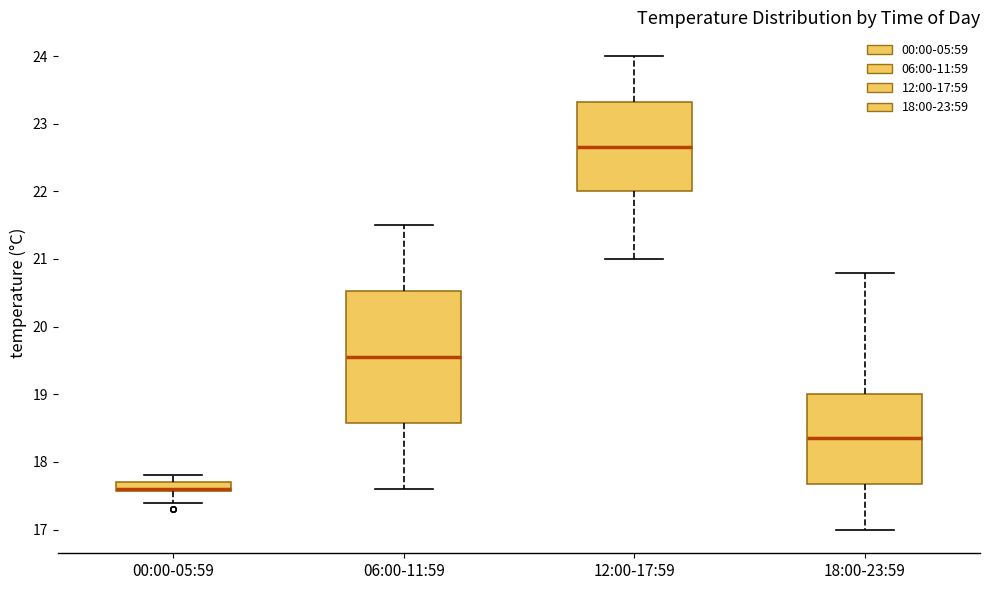

Comparing the boxes themselves (not the whiskers), which one is the tallest?

06:00-11:59